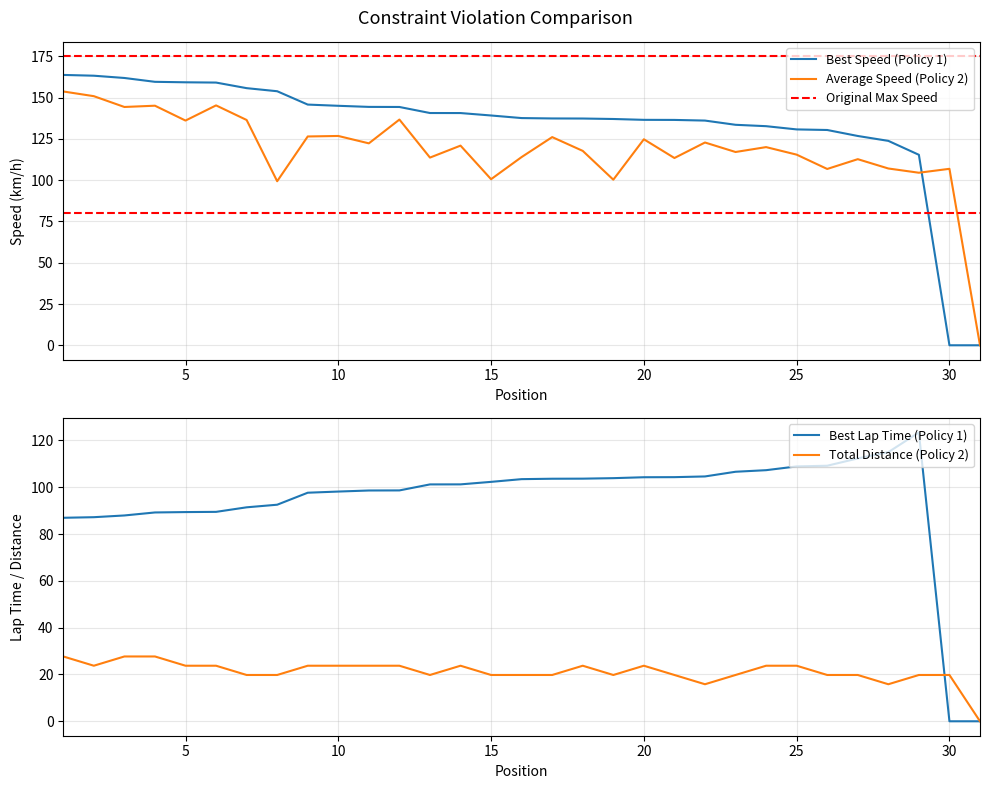

At which label is Best Lap time closest to 61?

1